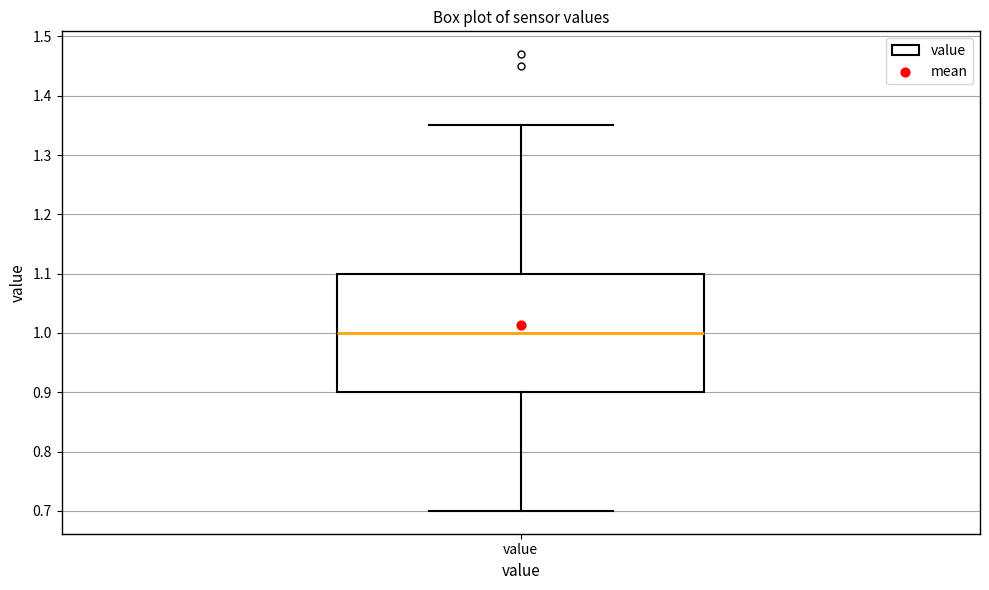

Where is the lower edge of the box for value on the y-axis? The values are not printed on the chart, so give them approximately, as read against the axis.

0.90